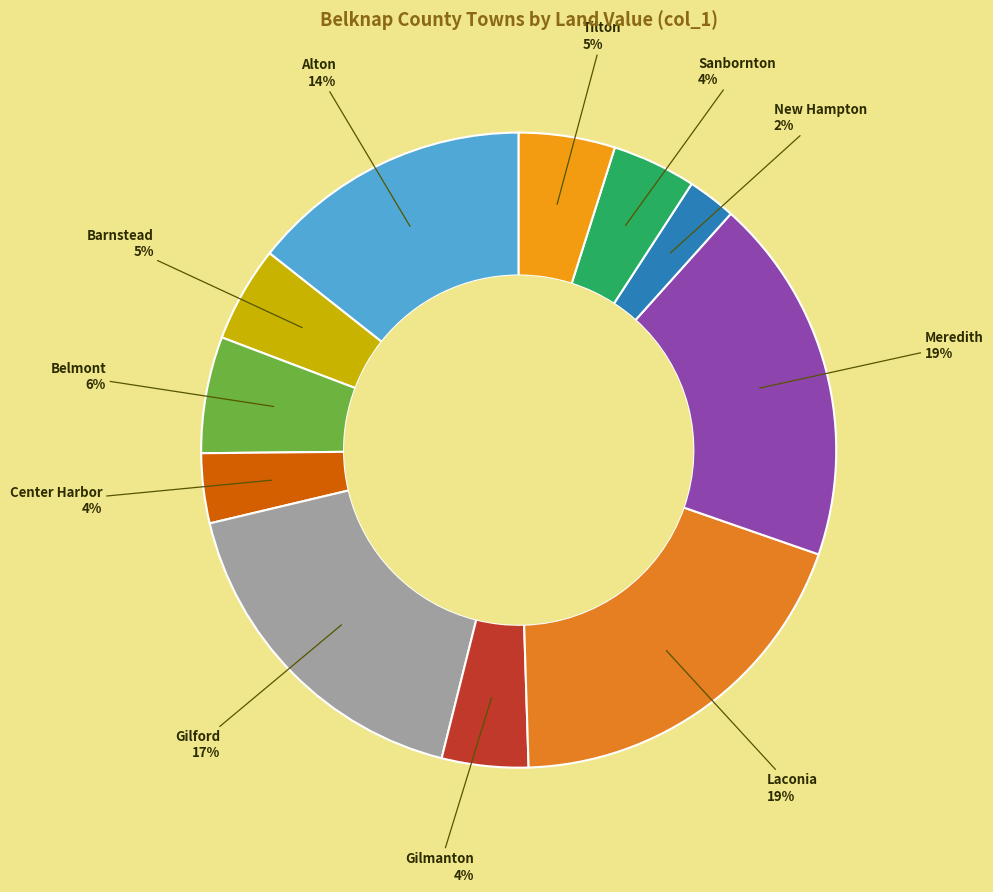

Is Gilford the majority of the pie?

No